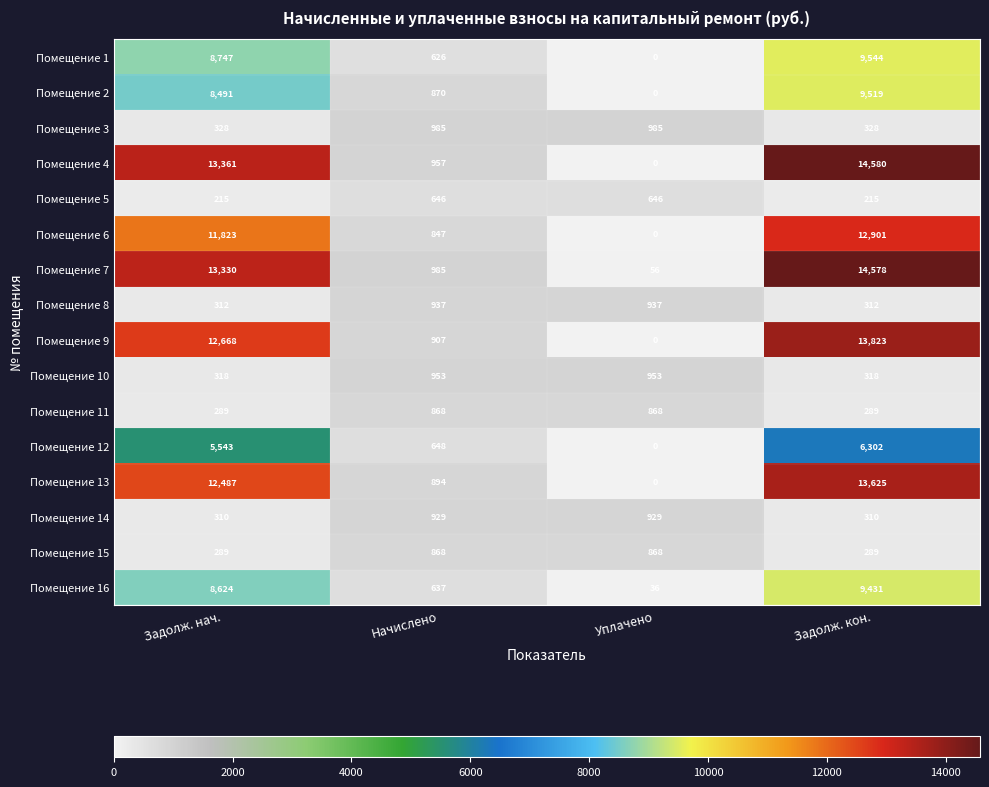

At how many categories does at least one series exceed 2134?

2